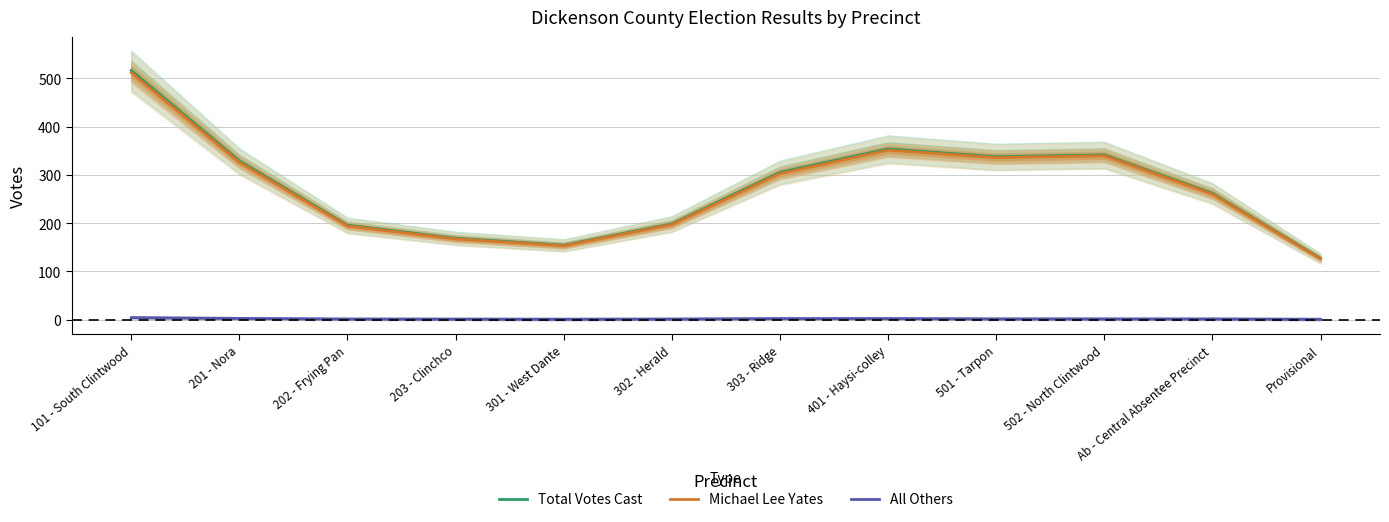

Reading right to left, transcribe all the data shown in this chart.

Total Votes Cast: Provisional=127.1	Ab - Central Absentee Precinct=262.0	502 - North Clintwood=341.6	501 - Tarpon=337.7	401 - Haysi-colley=353.8	303 - Ridge=305.4	302 - Herald=198.7	301 - West Dante=154.5	203 - Clinchco=168.9	202 - Frying Pan=195.9	201 - Nora=329.0	101 - South Clintwood=516.4
Michael Lee Yates: Provisional=126.1	Ab - Central Absentee Precinct=260.3	502 - North Clintwood=339.8	501 - Tarpon=336.0	401 - Haysi-colley=351.3	303 - Ridge=302.9	302 - Herald=197.2	301 - West Dante=153.3	203 - Clinchco=167.5	202 - Frying Pan=194.3	201 - Nora=326.3	101 - South Clintwood=511.9
All Others: Provisional=1.0	Ab - Central Absentee Precinct=1.7	502 - North Clintwood=1.8	501 - Tarpon=1.8	401 - Haysi-colley=2.5	303 - Ridge=2.4	302 - Herald=1.5	301 - West Dante=1.2	203 - Clinchco=1.4	202 - Frying Pan=1.6	201 - Nora=2.7	101 - South Clintwood=4.5